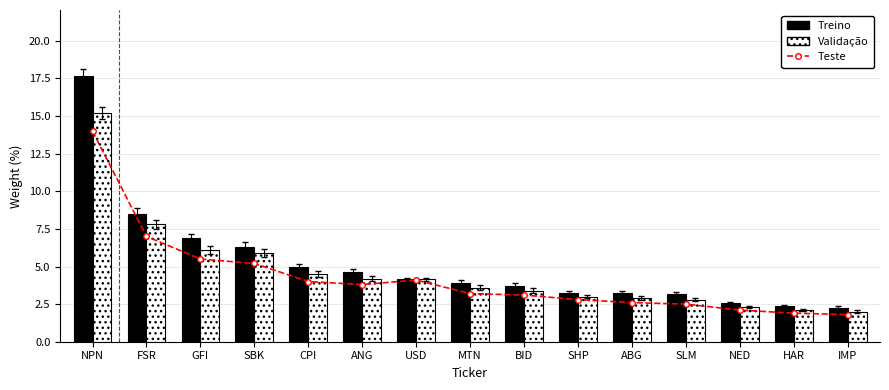

At which label does Validação reach its minimum?

IMP